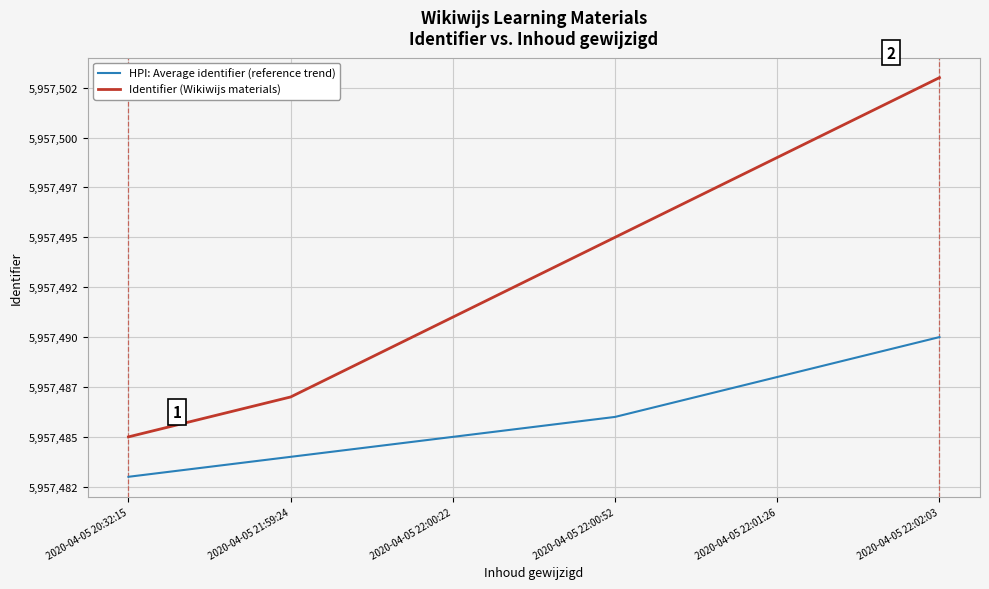

At which label is HPI: Average identifier (reference trend) closest to 5957486?

2020-04-05 22:00:52